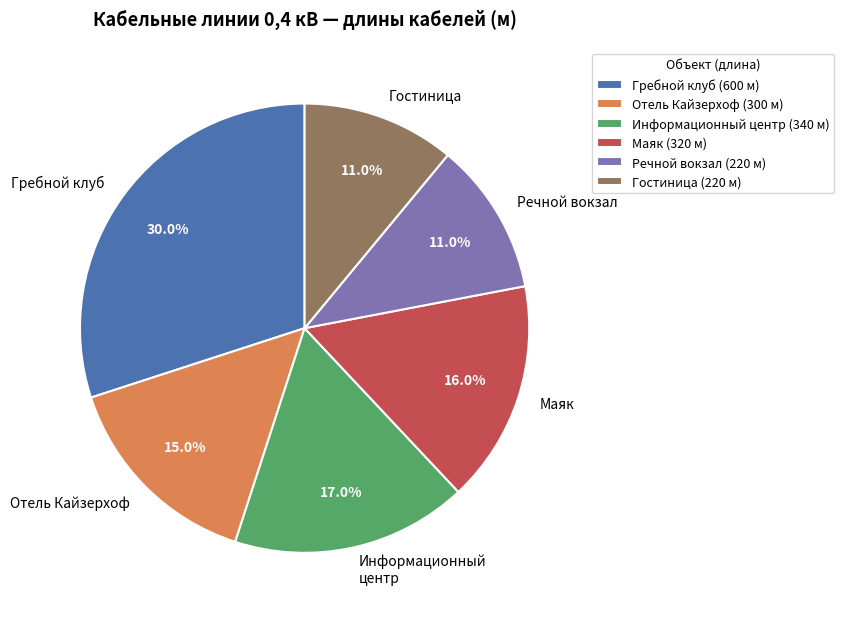

What is the ratio of the value at Гребной клуб to the value at Речной вокзал?

2.7